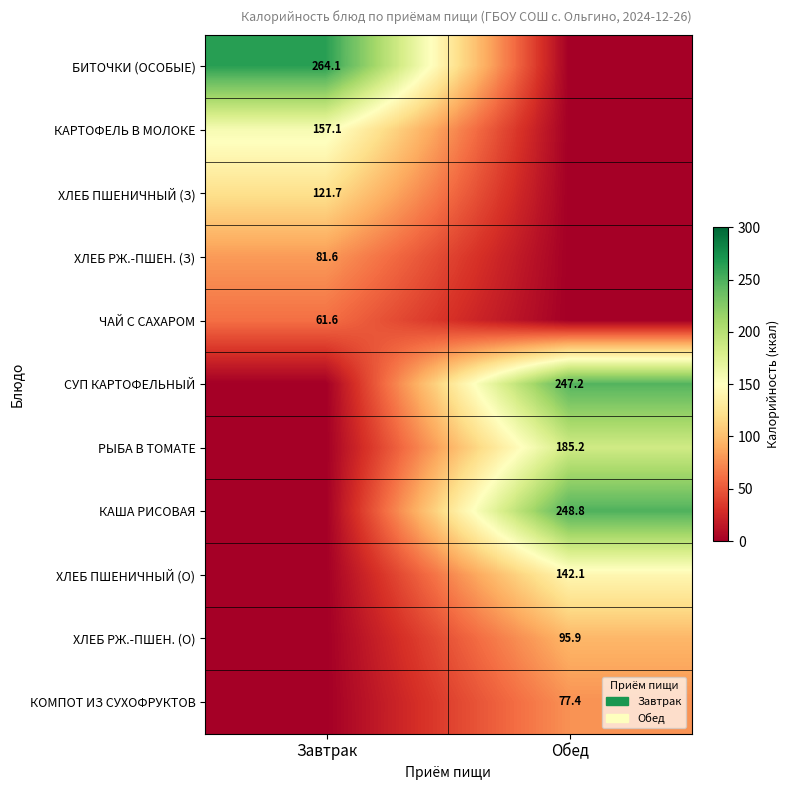

True or false: РЫБА В ТОМАТЕ has a value of 185.2 at Обед.

True